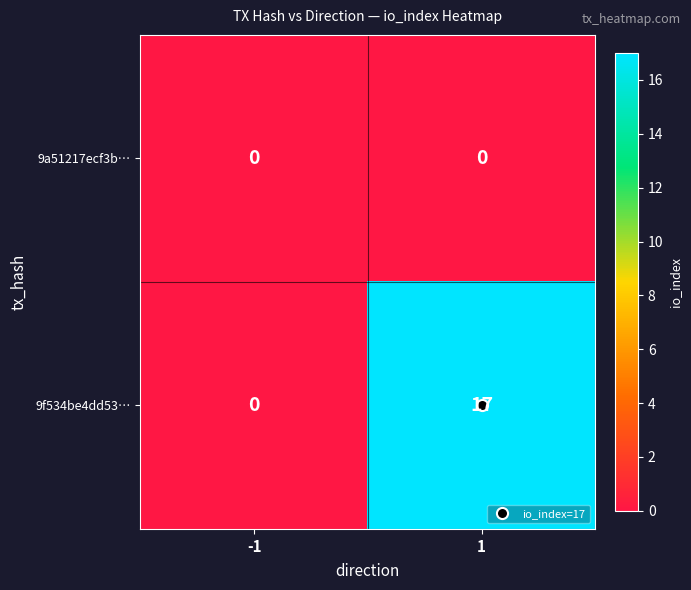

The value of 9a51217ecf3b… at -1 is 0. True or false?

True